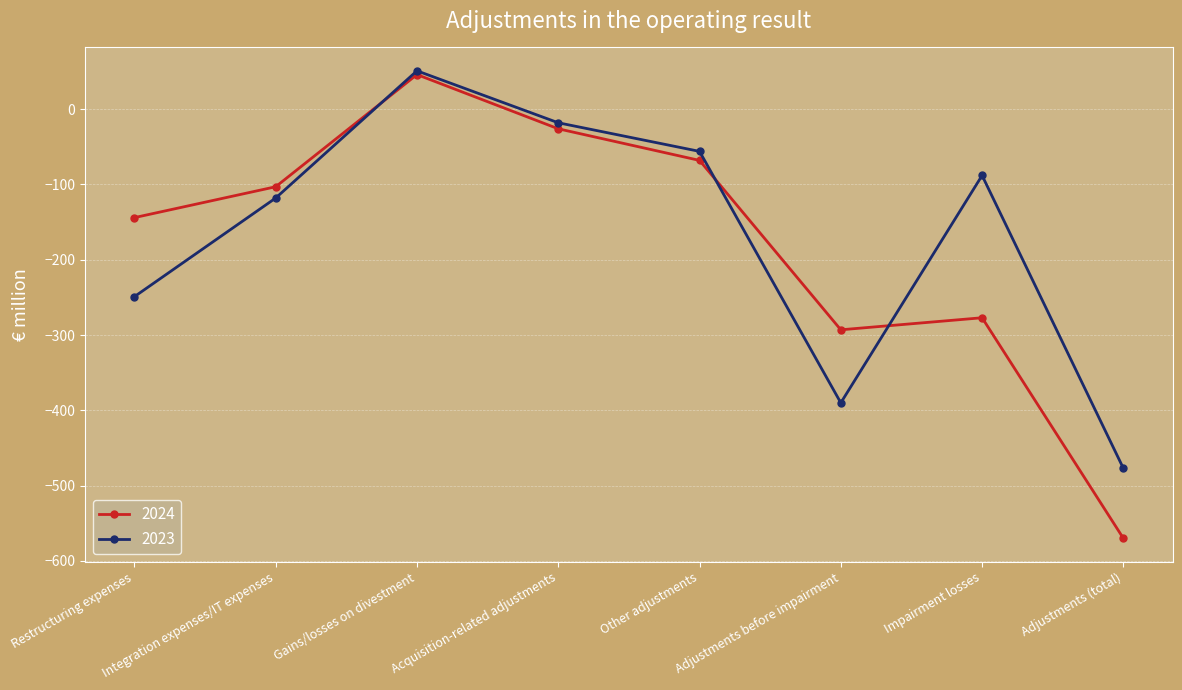

What is the difference between the second highest and second lowest values in the 2024 series?

267